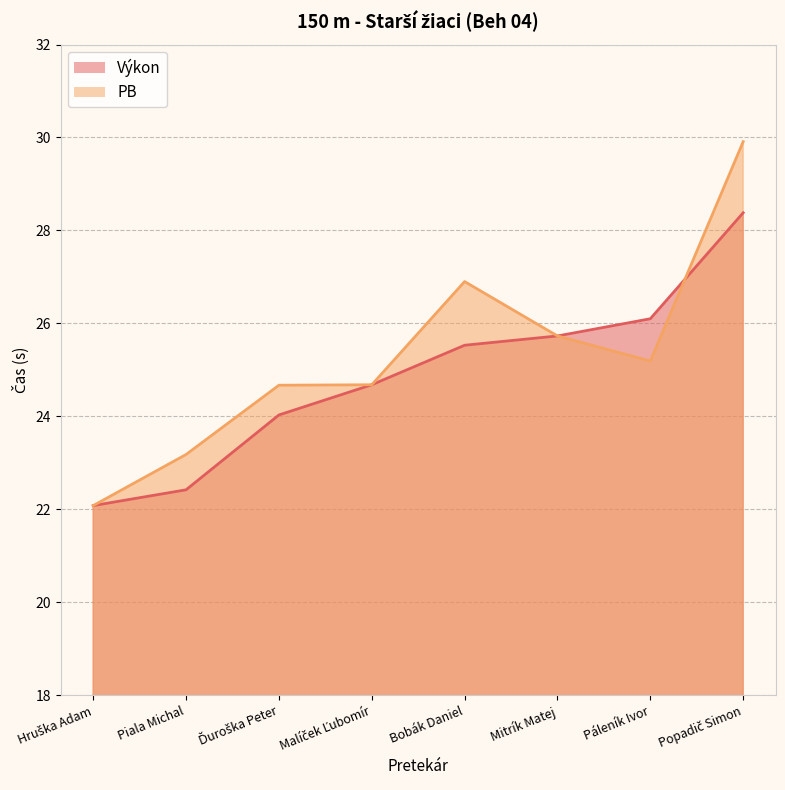

What is the value of the 5th point from the left?

25.5